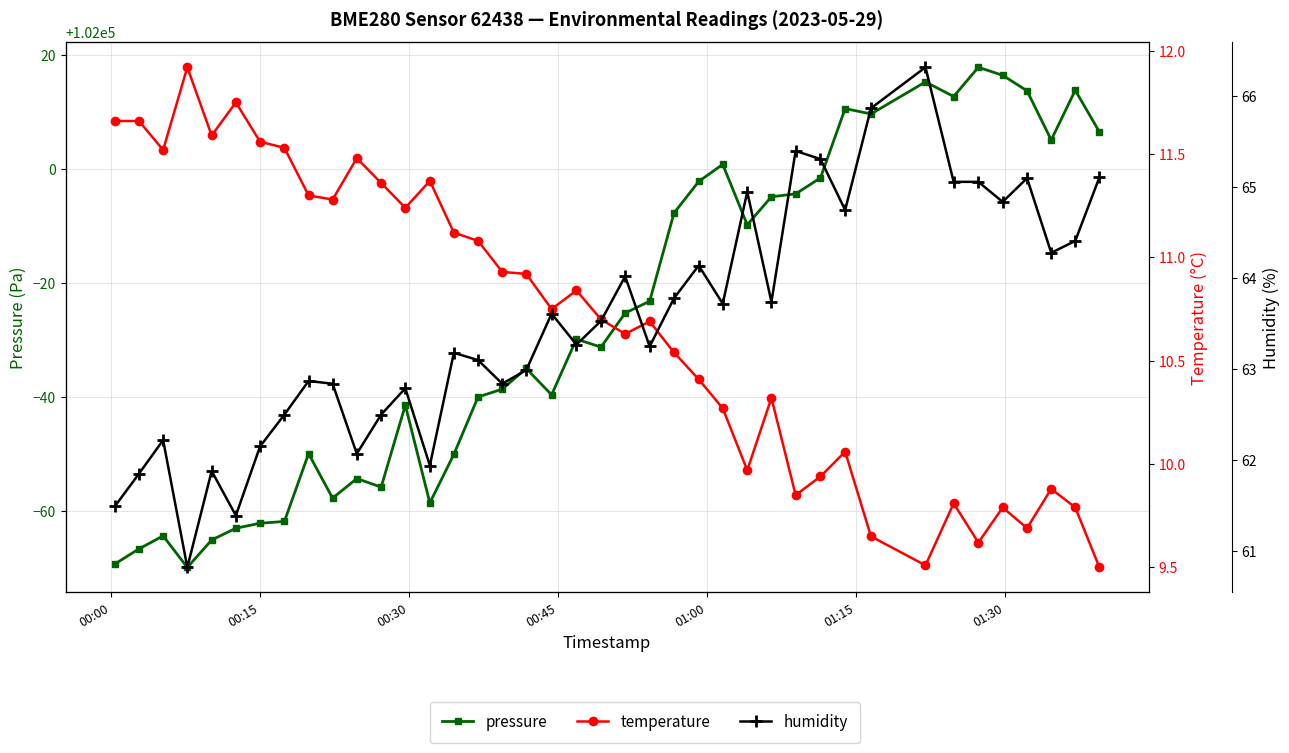

Does the chart display data point markers on the line(s)?

Yes